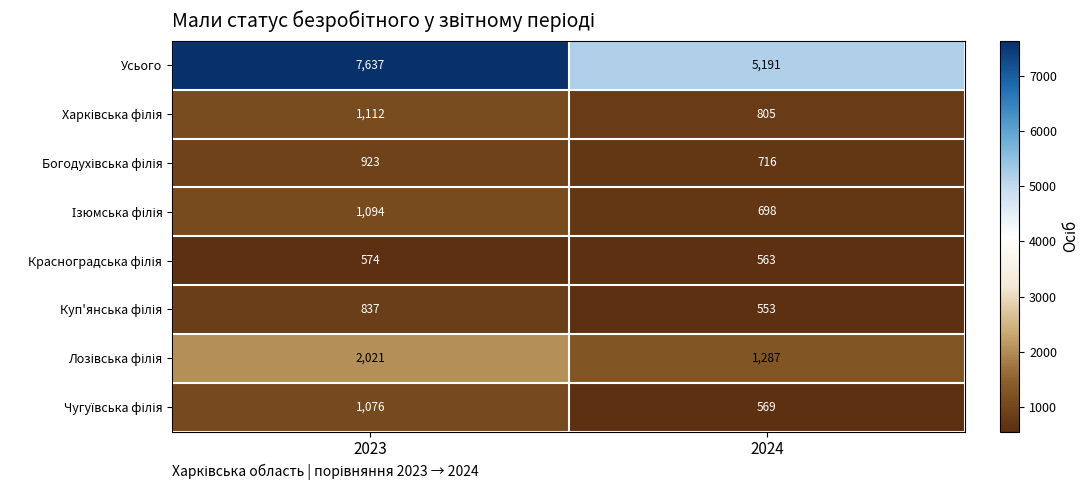

Which category has the highest value in the Усього series?

2023